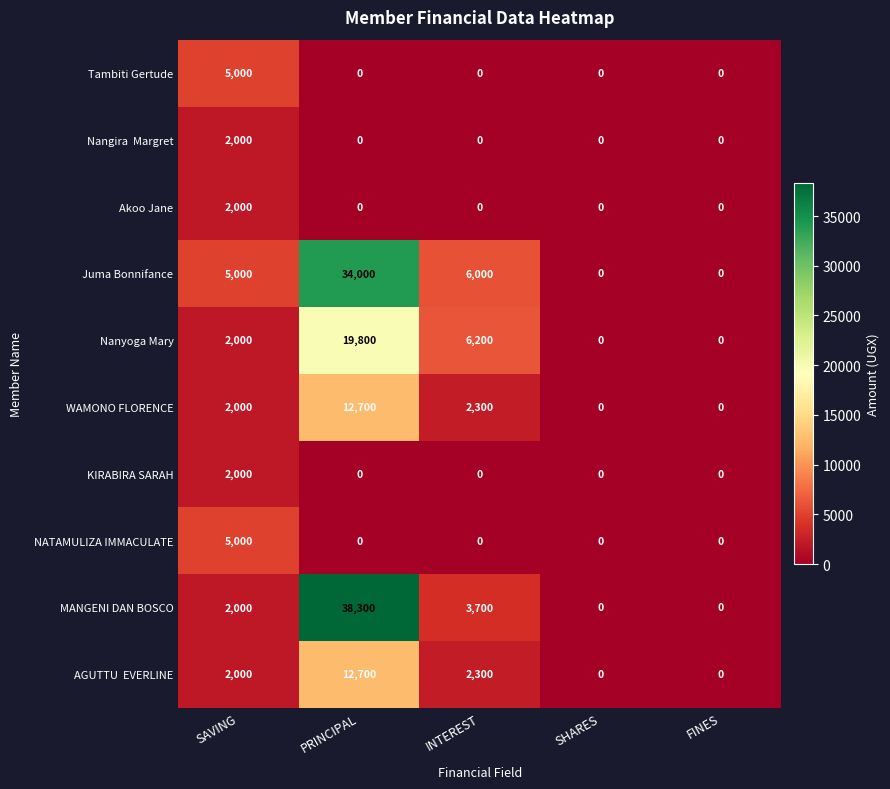

What is the difference between the maximum and minimum values in the KIRABIRA SARAH series?

2000